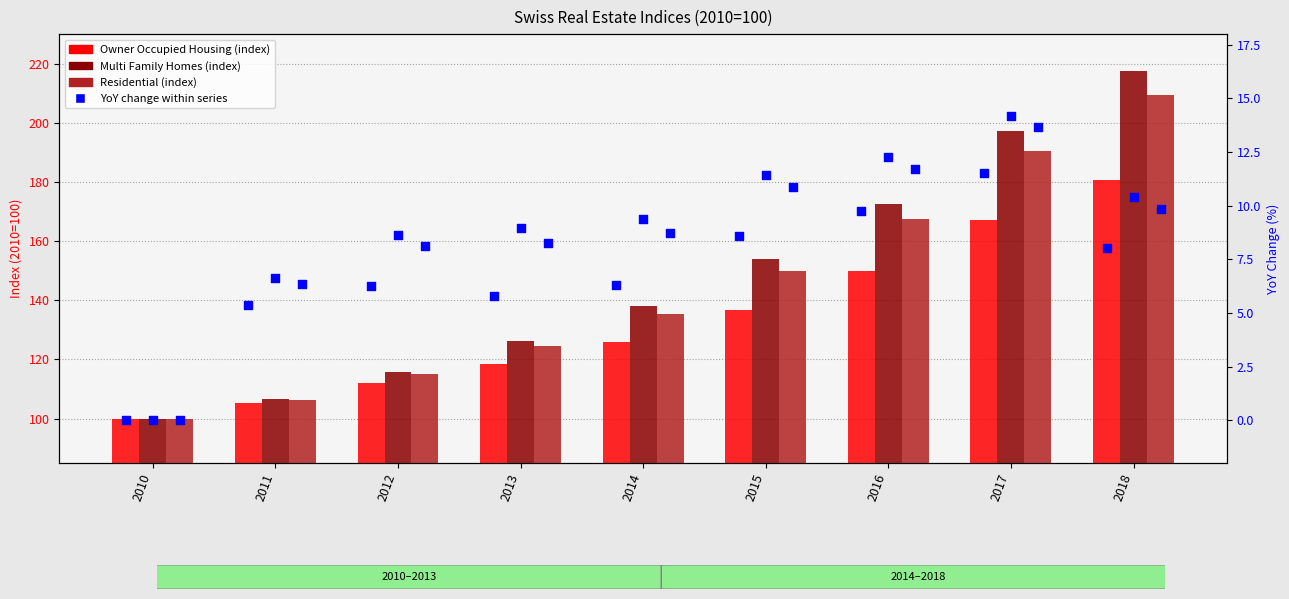

Which series reaches the minimum Y coordinate?

Owner Occupied Housing YoY %